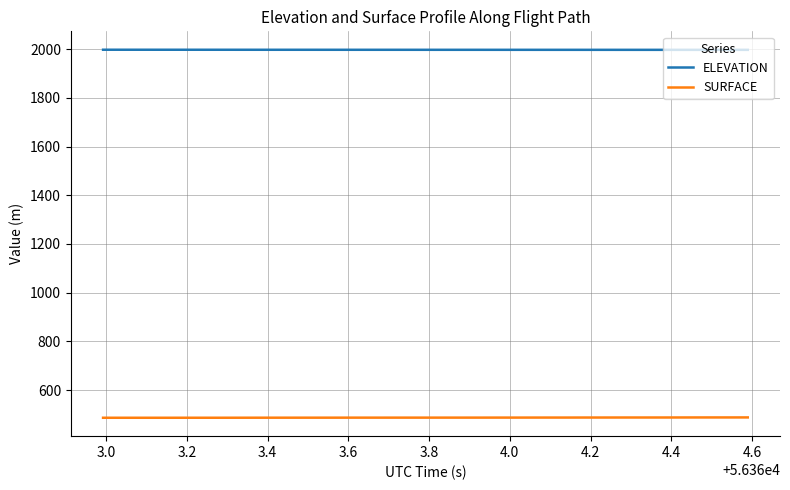

How many series are shown in this chart?

2